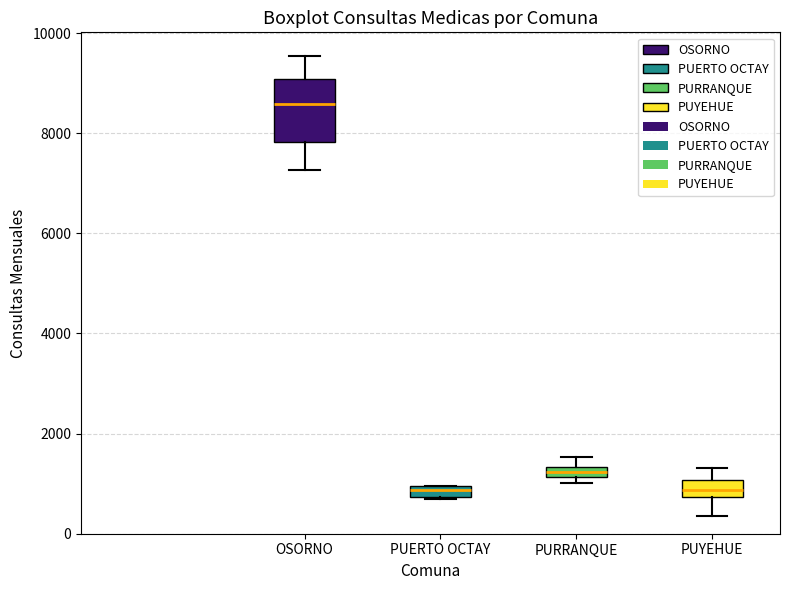

Which box has the highest median line?

OSORNO